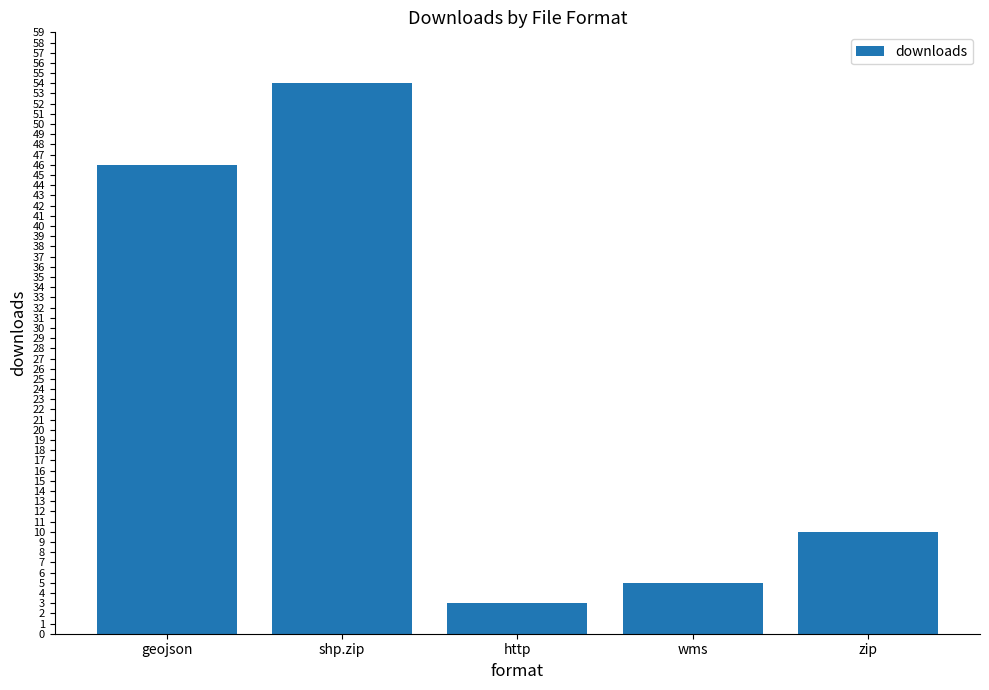

Rank the categories by value from lowest to highest.

http, wms, zip, geojson, shp.zip